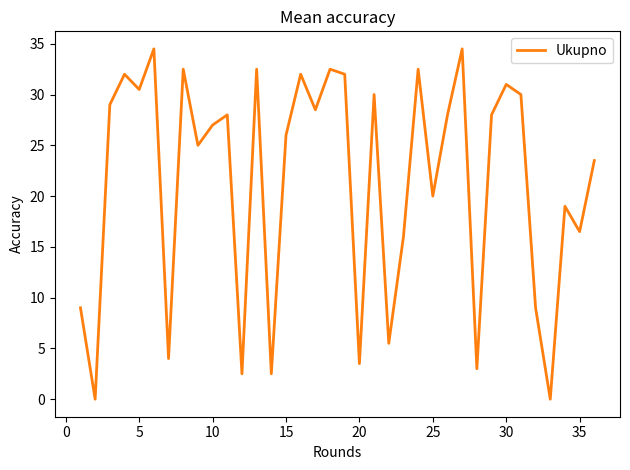

What is the greatest value displayed?

34.5